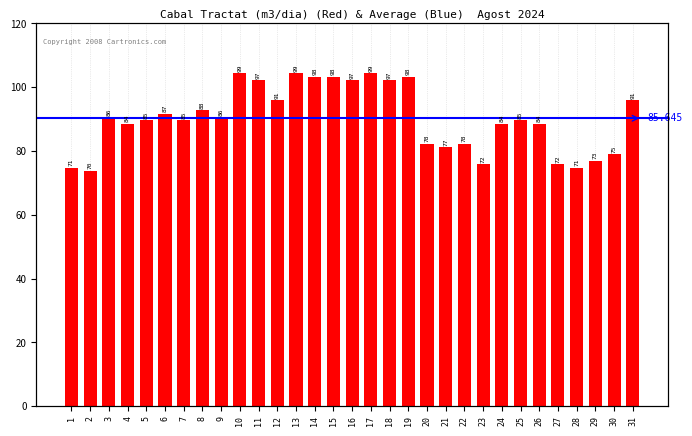

What is the difference between the maximum and second lowest values?

28